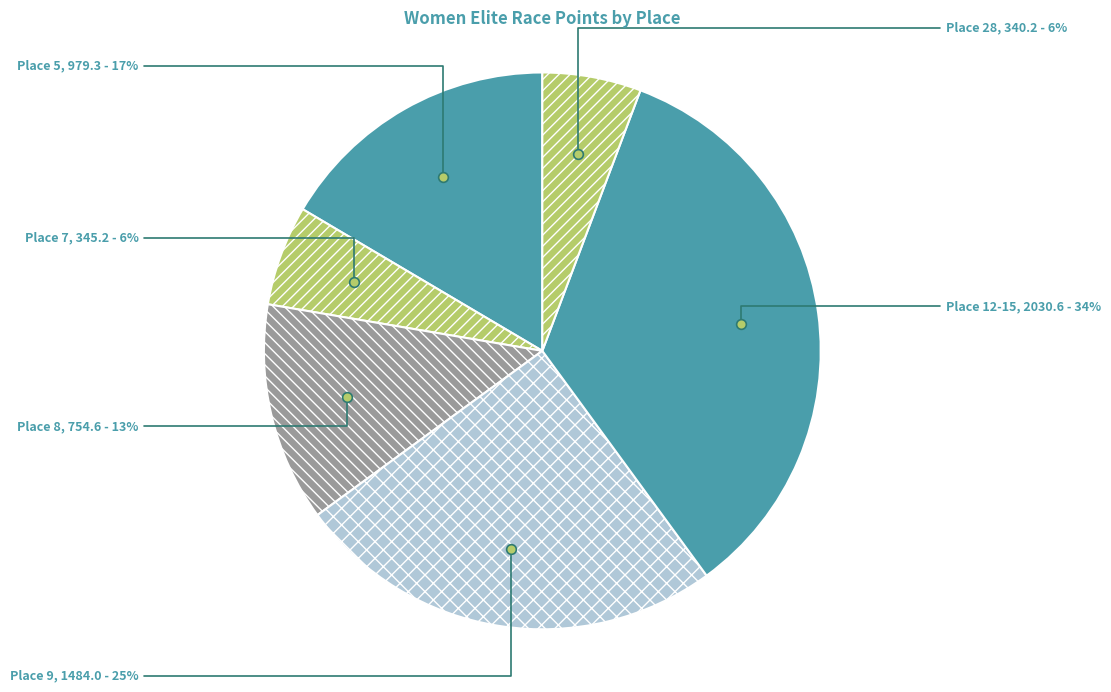

Which category has the biggest portion of the pie?

Place 12-15